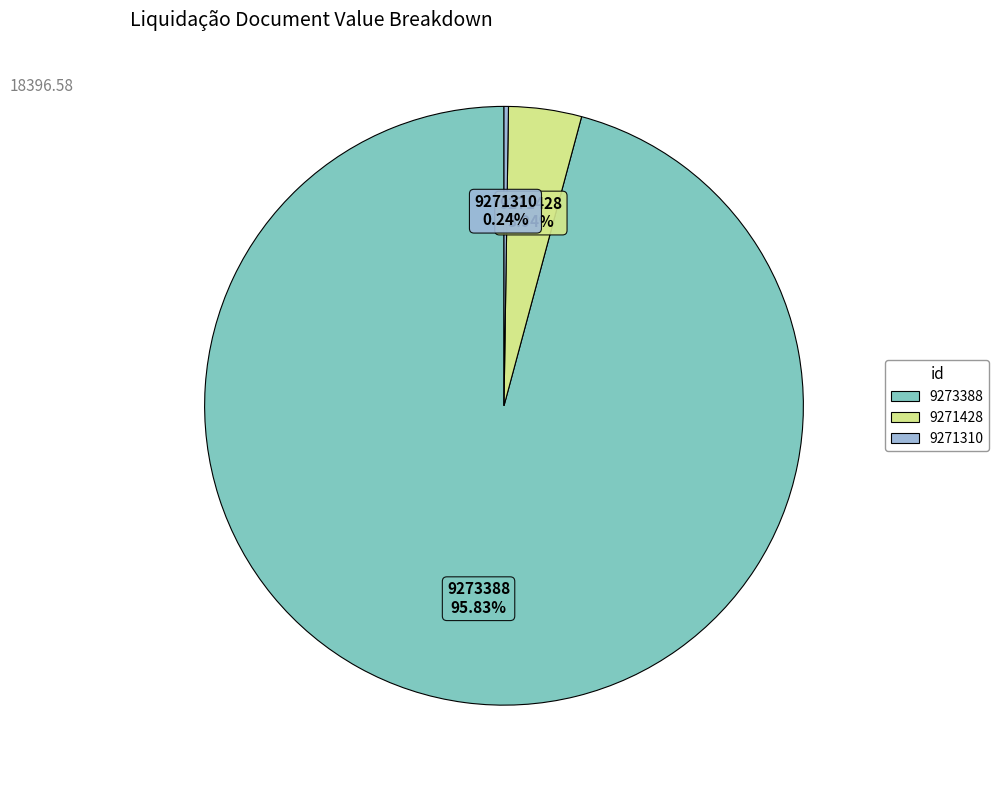

Does any single category account for the majority?

Yes